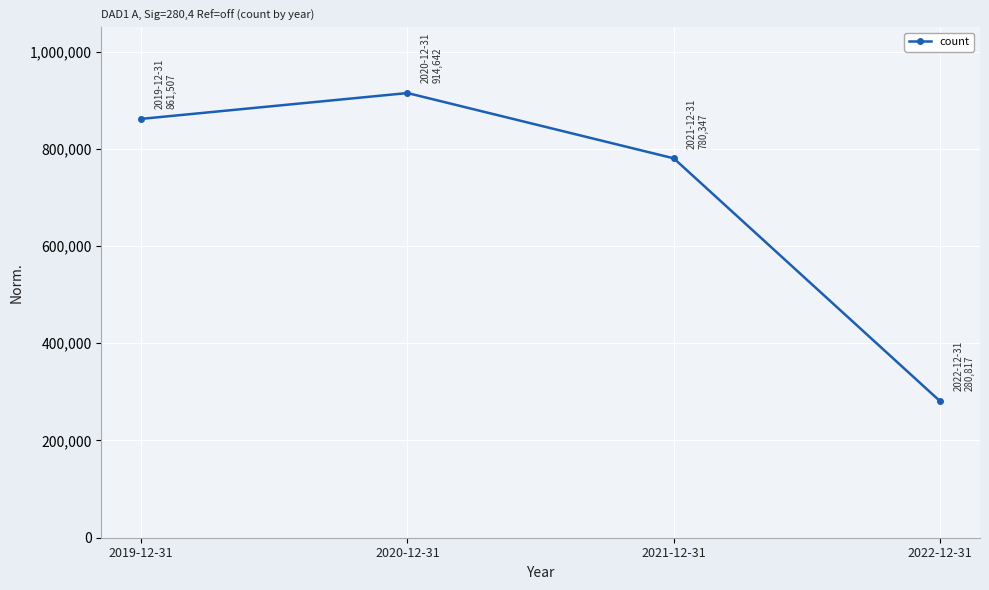

What is the smallest value displayed?

280817